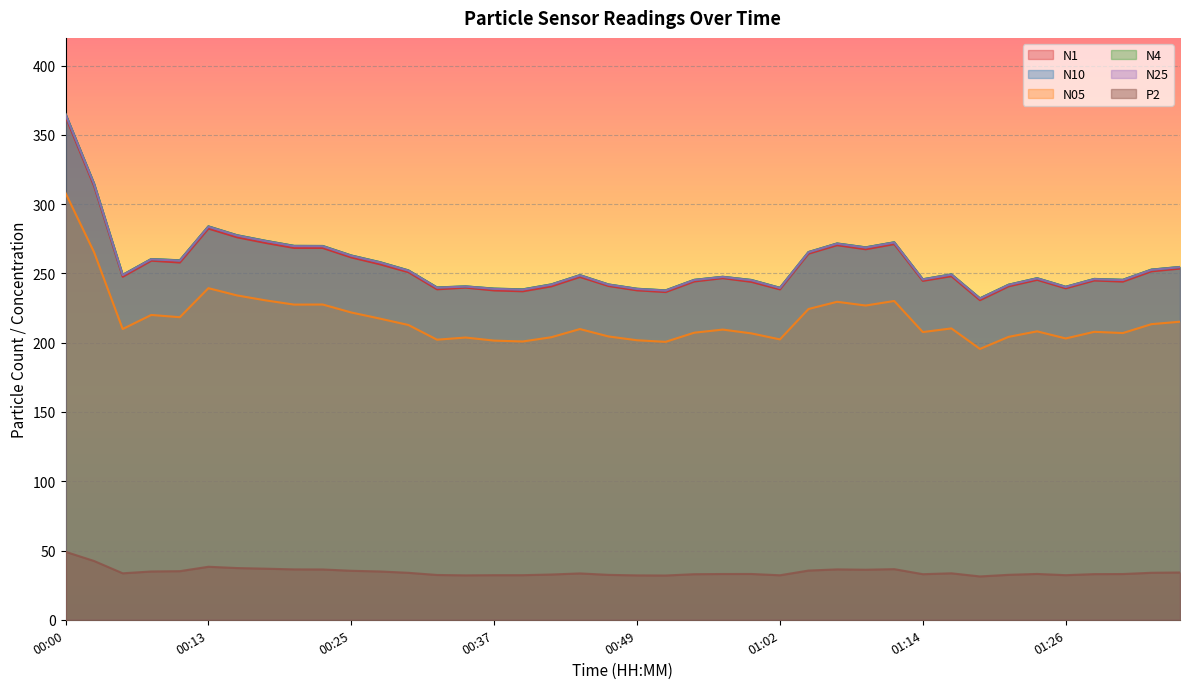

What is the minimum value for N4?

232.0